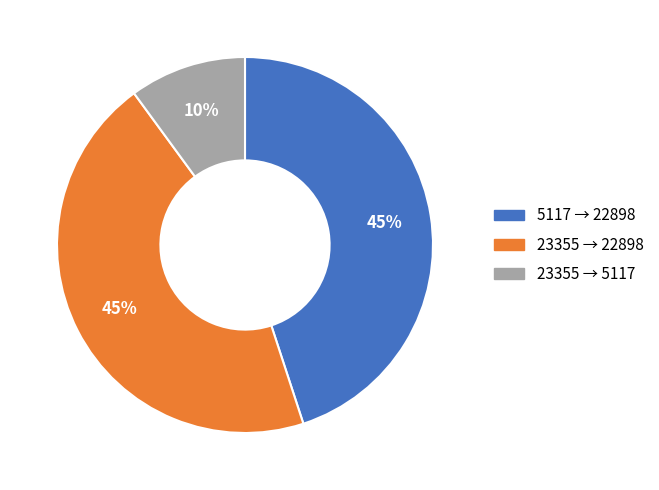

How many slices are in this pie chart?

3